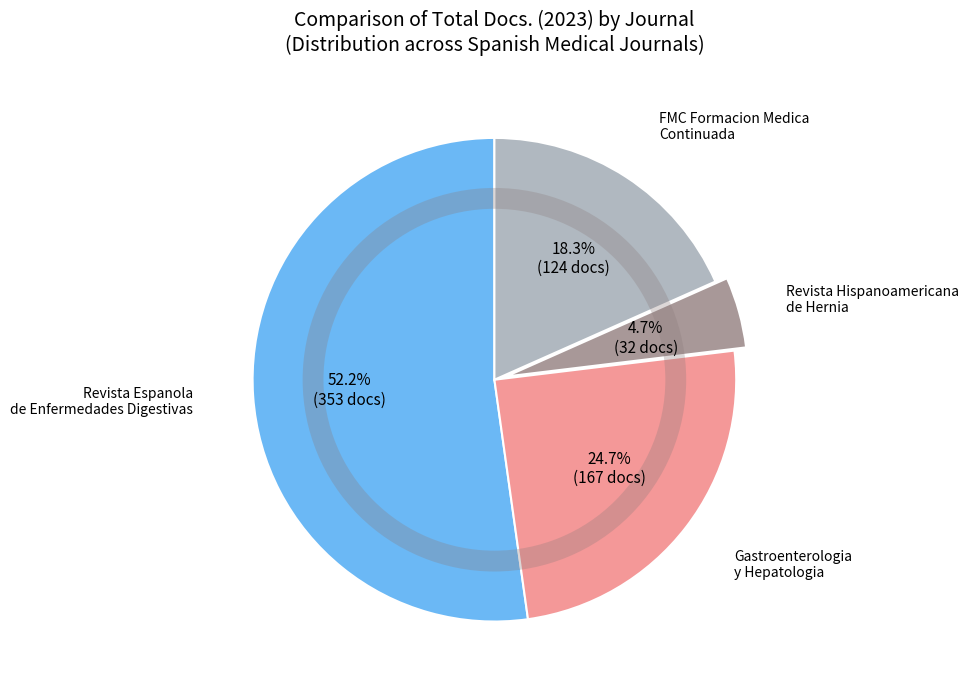

How many segments does this pie chart have?

4